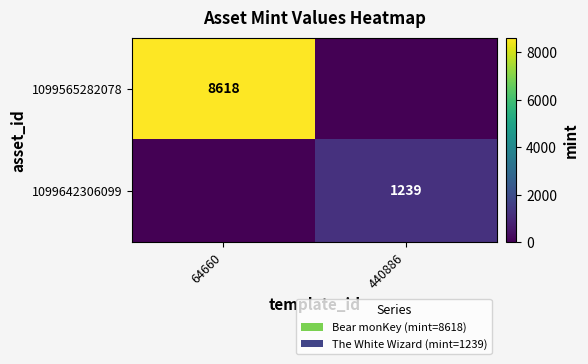

The value of 1099565282078 at 64660 is 8618. True or false?

True